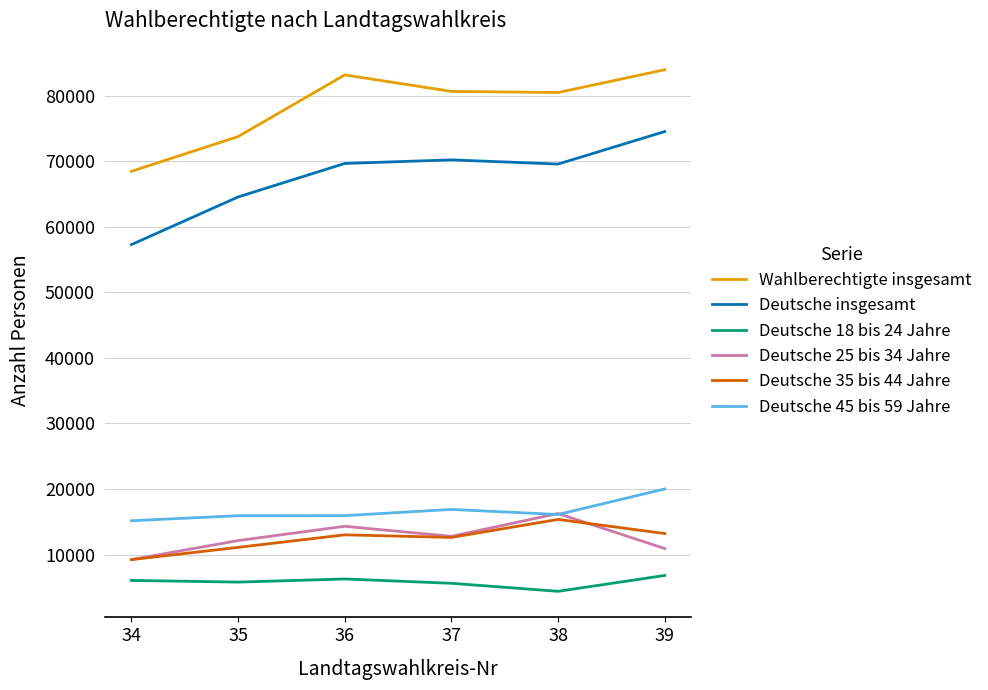

Which series has the largest total across all categories?

Wahlberechtigte insgesamt